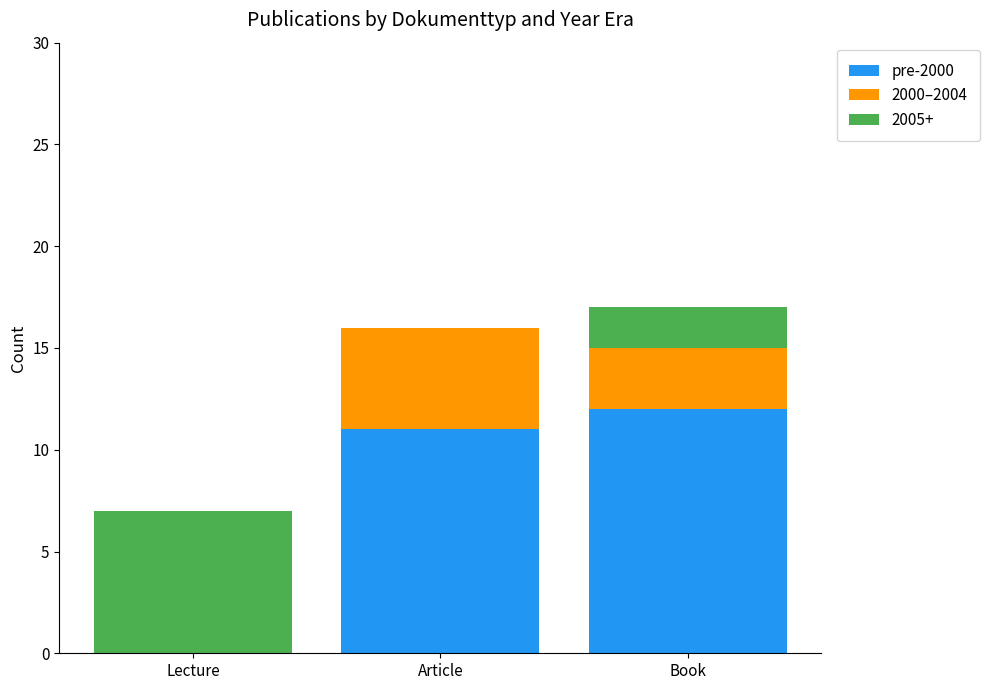

Reading right to left, list the values for the pre-2000 series.

Book=12	Article=11	Lecture=0